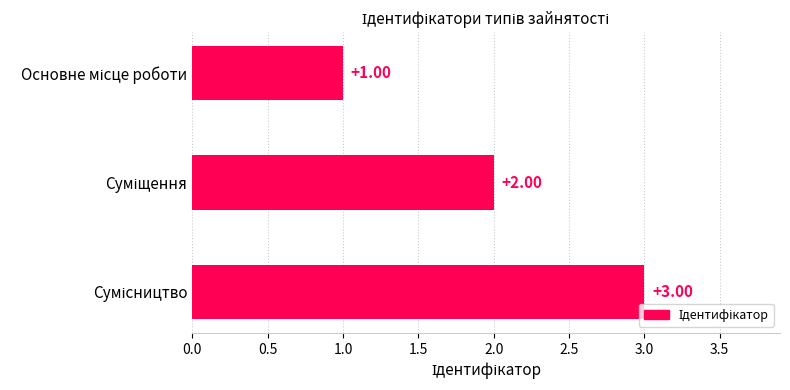

What is the sum of all values?

6